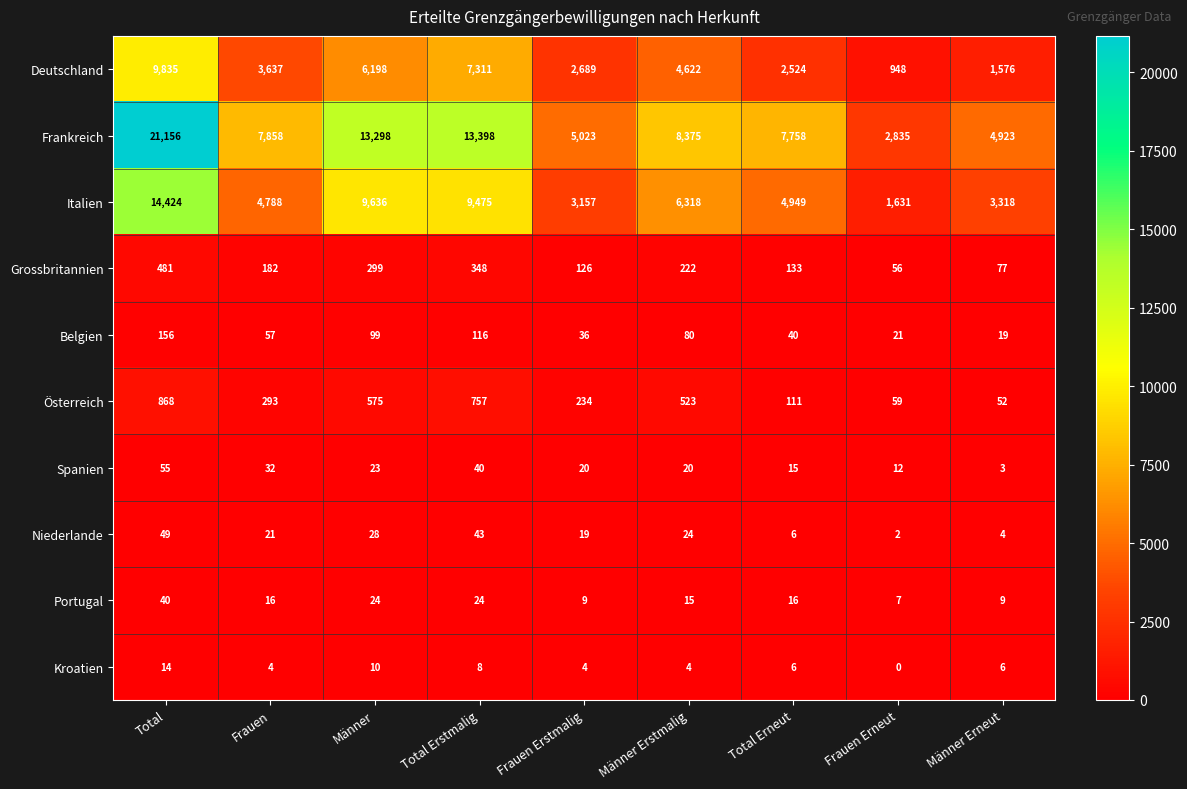

The value of Frankreich at Total Erstmalig is 13398. True or false?

True